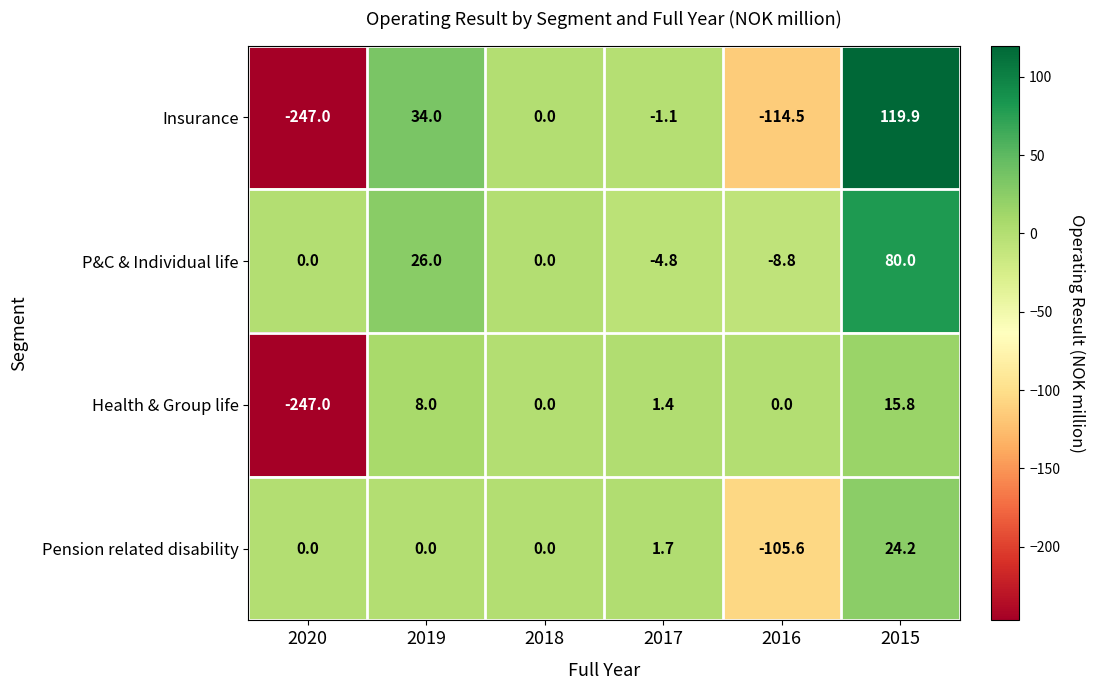

How many series are shown in this chart?

4